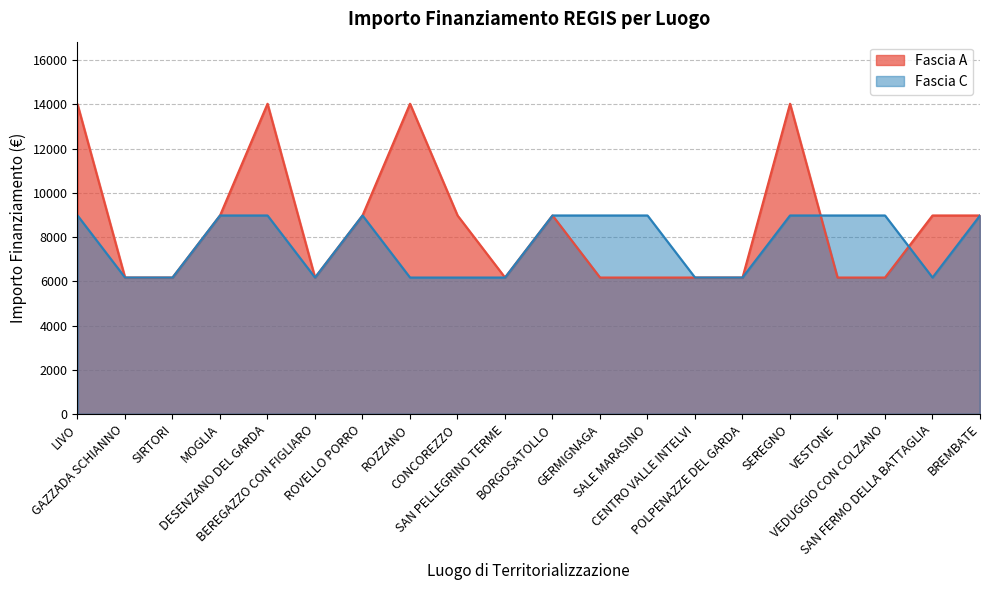

Reading left to right, transcribe all the data shown in this chart.

Fascia A: 14000.0	6173.2	6173.2	8979.2	14030.0	6173.2	8979.2	14030.0	8979.2	6173.2	8979.2	6173.2	6173.2	6173.2	6173.2	14030.0	6173.2	6173.2	8979.2	8979.2
Fascia C: 8979.2	6173.2	6173.2	8979.2	8979.2	6173.2	8979.2	6173.2	6173.2	6173.2	8979.2	8979.2	8979.2	6173.2	6173.2	8979.2	8979.2	8979.2	6173.2	8979.2